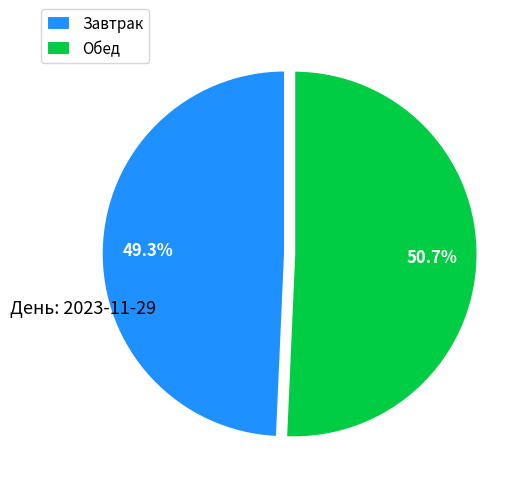

Which has a higher value, Обед or Завтрак?

Обед